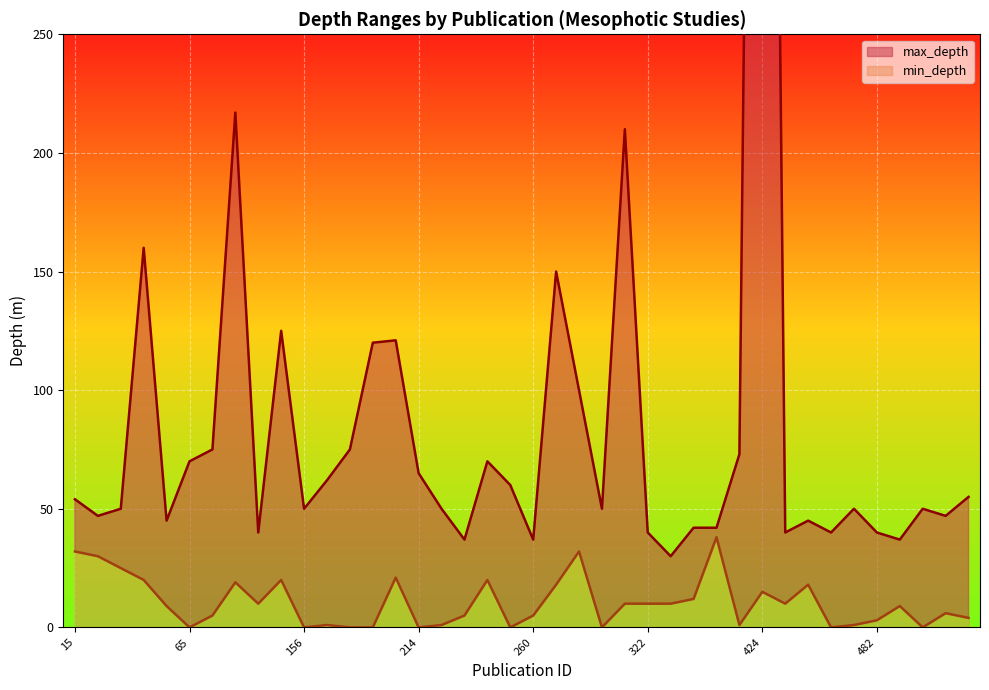

Reading left to right, transcribe all the data shown in this chart.

max_depth: 54	47	50	160	45	70	75	217	40	125	50	62	75	120	121	65	50	37	70	60	37	150	100	50	210	40	30	42	42	73	970	40	45	40	50	40	37	50	47	55
min_depth: 32	30	25	20	9	0	5	19	10	20	0	1	0	0	21	0	1	5	20	0	5	18	32	0	10	10	10	12	38	1	15	10	18	0	1	3	9	0	6	4